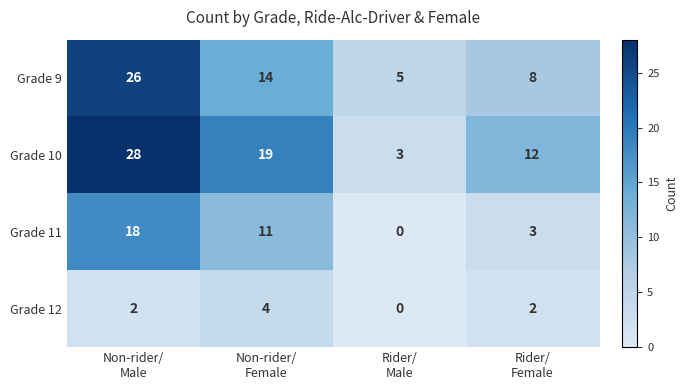

Which label corresponds to the largest value in the chart?

Non-rider/
Male